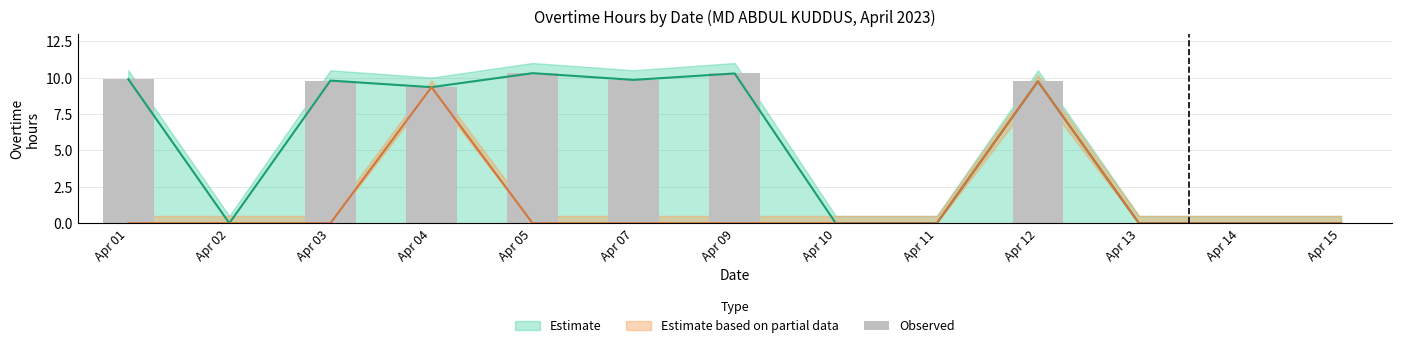

Reading right to left, transcribe all the data shown in this chart.

Apr 15=0.0	Apr 14=0.0	Apr 13=0.0	Apr 12=9.7	Apr 11=0.0	Apr 10=0.0	Apr 09=10.3	Apr 07=9.8	Apr 05=10.3	Apr 04=9.3	Apr 03=9.8	Apr 02=0.0	Apr 01=9.9